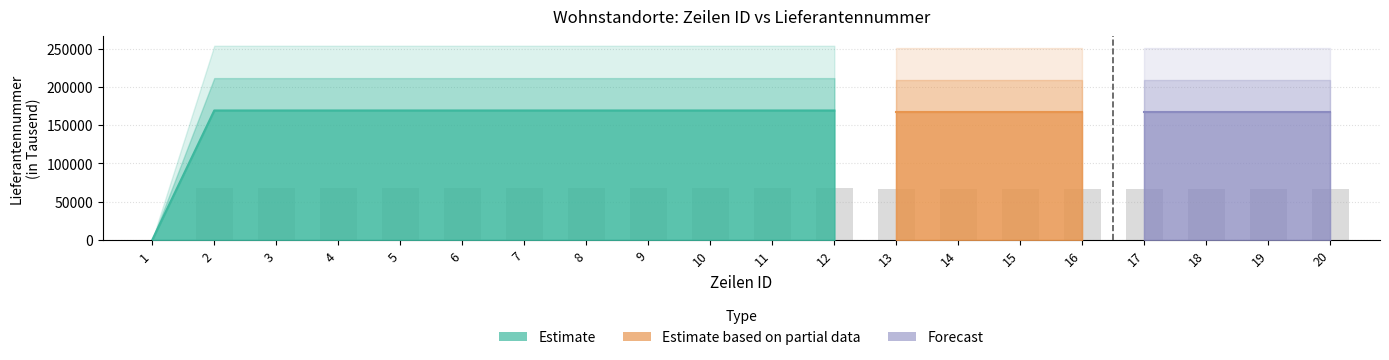

Is it true that the value at 14 is 66866.0?

True